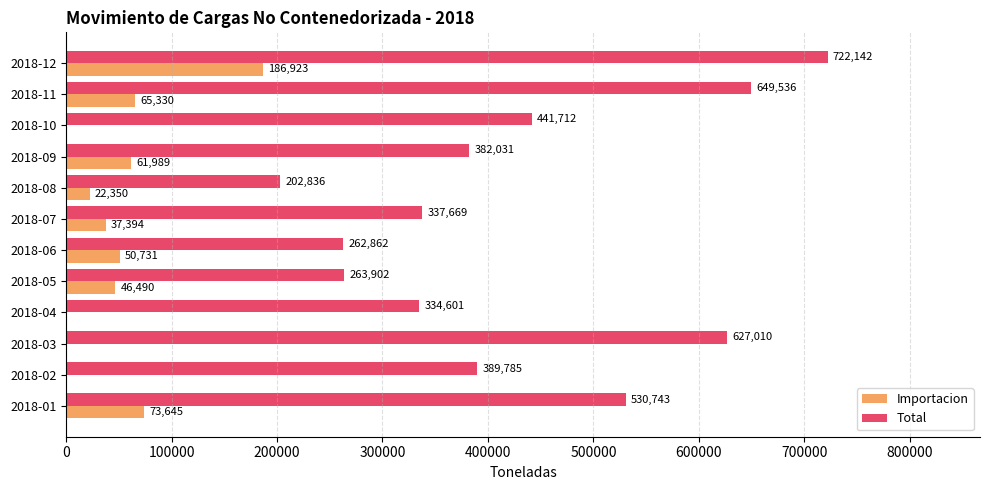

What is the sum of the Total values at 2018-09 and 2018-03?

1009041